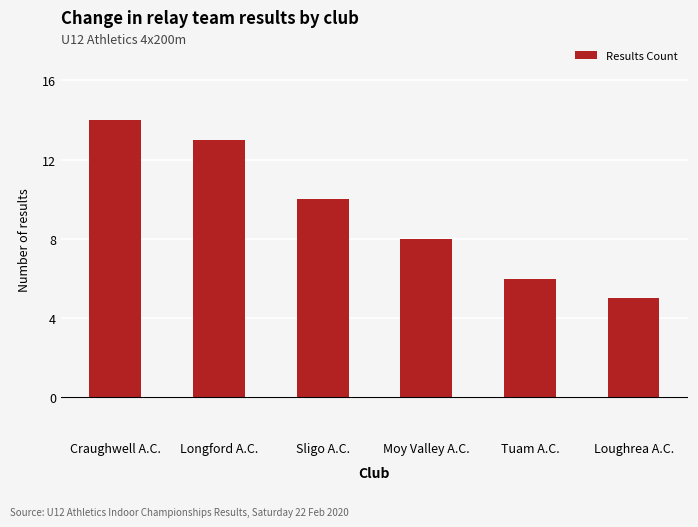

Reading right to left, extract all data points from this chart.

Loughrea A.C.=5	Tuam A.C.=6	Moy Valley A.C.=8	Sligo A.C.=10	Longford A.C.=13	Craughwell A.C.=14